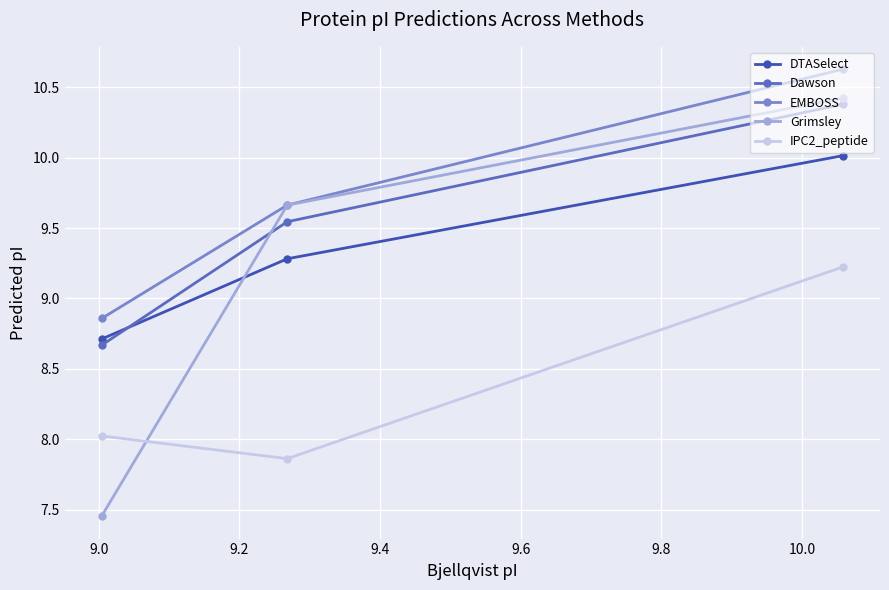

Which series has the largest range (max minus min)?

Grimsley